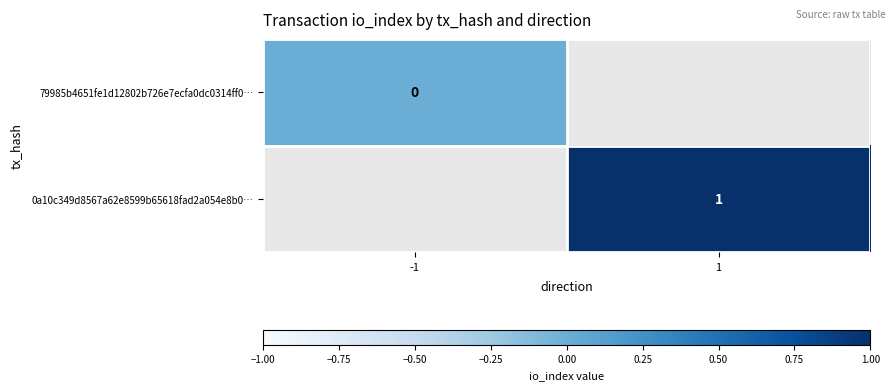

The 0a10c349d8567a62e8599b65618fad2a054e8b0… series shows 1 at 1. True or false?

True